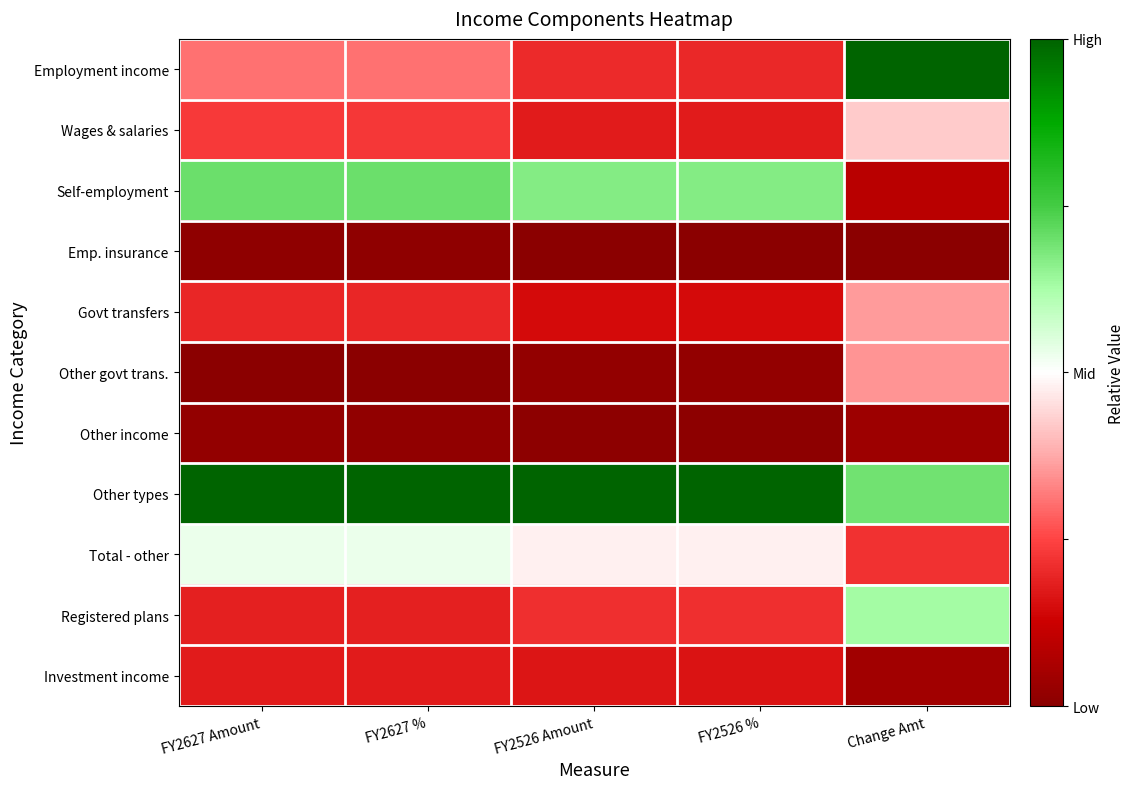

Reading left to right, list all the values displayed in this chart.

Employment income: FY2627 Amount=0.3	FY2627 %=0.3	FY2526 Amount=0.2	FY2526 %=0.2	Change Amt=1.0
Wages & salaries: FY2627 Amount=0.2	FY2627 %=0.2	FY2526 Amount=0.2	FY2526 %=0.2	Change Amt=0.4
Self-employment: FY2627 Amount=0.7	FY2627 %=0.7	FY2526 Amount=0.7	FY2526 %=0.7	Change Amt=0.1
Emp. insurance: FY2627 Amount=0.0	FY2627 %=0.0	FY2526 Amount=0.0	FY2526 %=0.0	Change Amt=0.0
Govt transfers: FY2627 Amount=0.2	FY2627 %=0.2	FY2526 Amount=0.1	FY2526 %=0.1	Change Amt=0.4
Other govt trans.: FY2627 Amount=0.0	FY2627 %=0.0	FY2526 Amount=0.0	FY2526 %=0.0	Change Amt=0.4
Other income: FY2627 Amount=0.0	FY2627 %=0.0	FY2526 Amount=0.0	FY2526 %=0.0	Change Amt=0.0
Other types: FY2627 Amount=1.0	FY2627 %=1.0	FY2526 Amount=1.0	FY2526 %=1.0	Change Amt=0.7
Total - other: FY2627 Amount=0.5	FY2627 %=0.5	FY2526 Amount=0.5	FY2526 %=0.5	Change Amt=0.2
Registered plans: FY2627 Amount=0.2	FY2627 %=0.2	FY2526 Amount=0.2	FY2526 %=0.2	Change Amt=0.6
Investment income: FY2627 Amount=0.2	FY2627 %=0.2	FY2526 Amount=0.2	FY2526 %=0.2	Change Amt=0.0